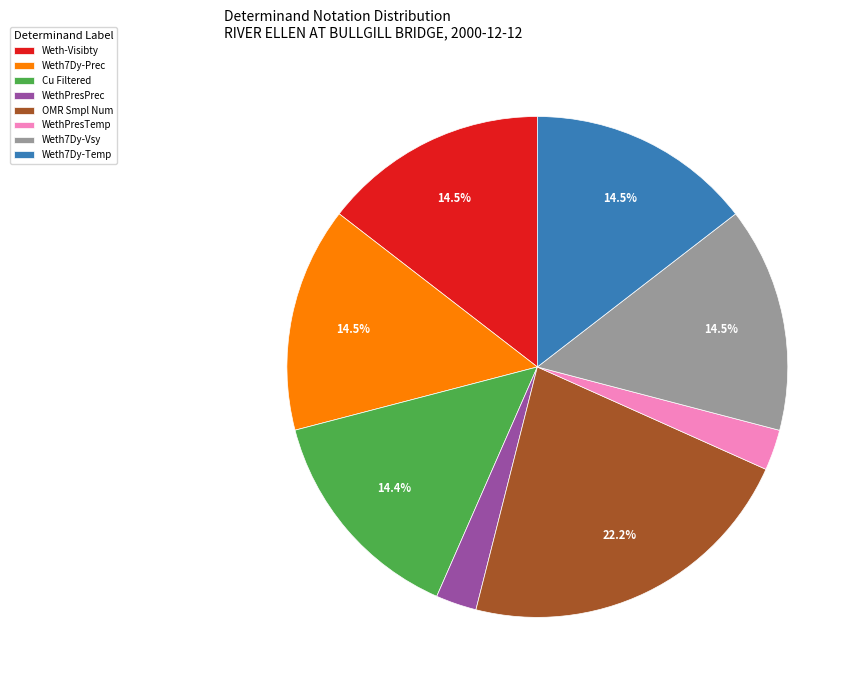

Which slice is the largest?

OMR Smpl Num